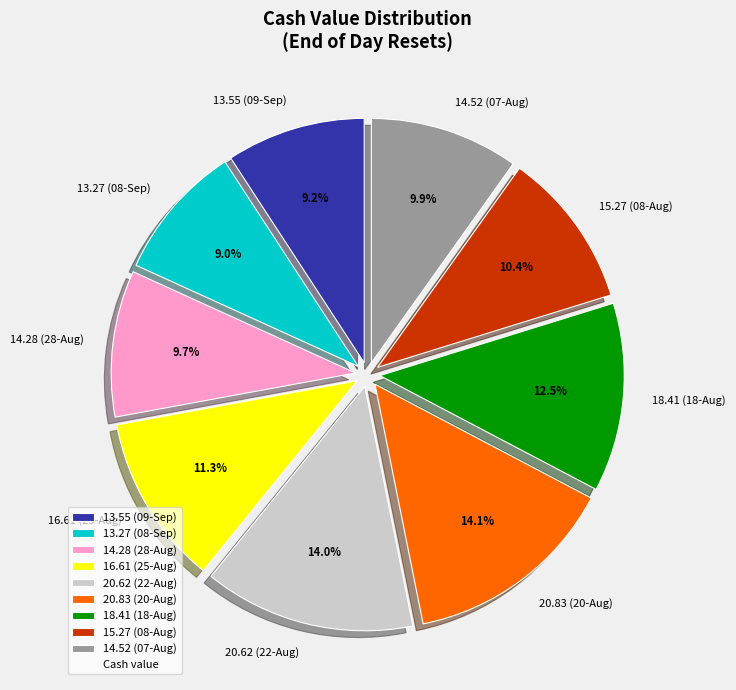

How much of the chart is everything except 14.52 (07-Aug)?

90.1%